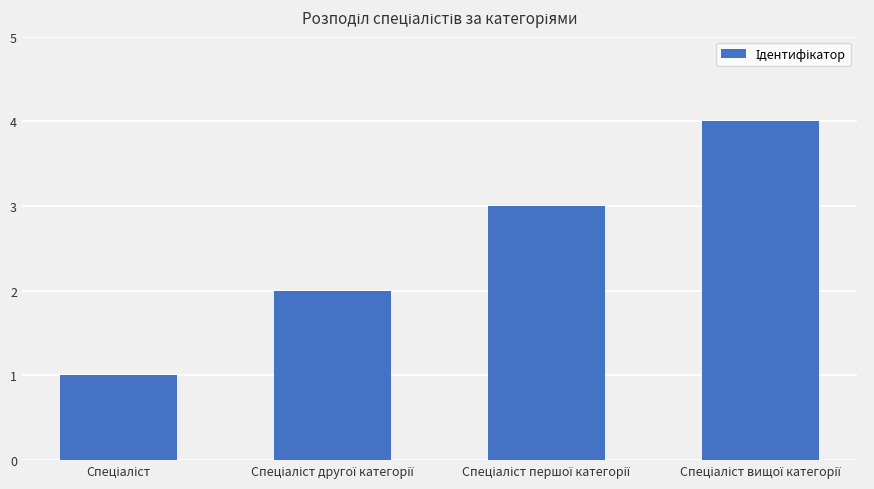

How many distinct data groups are displayed?

1